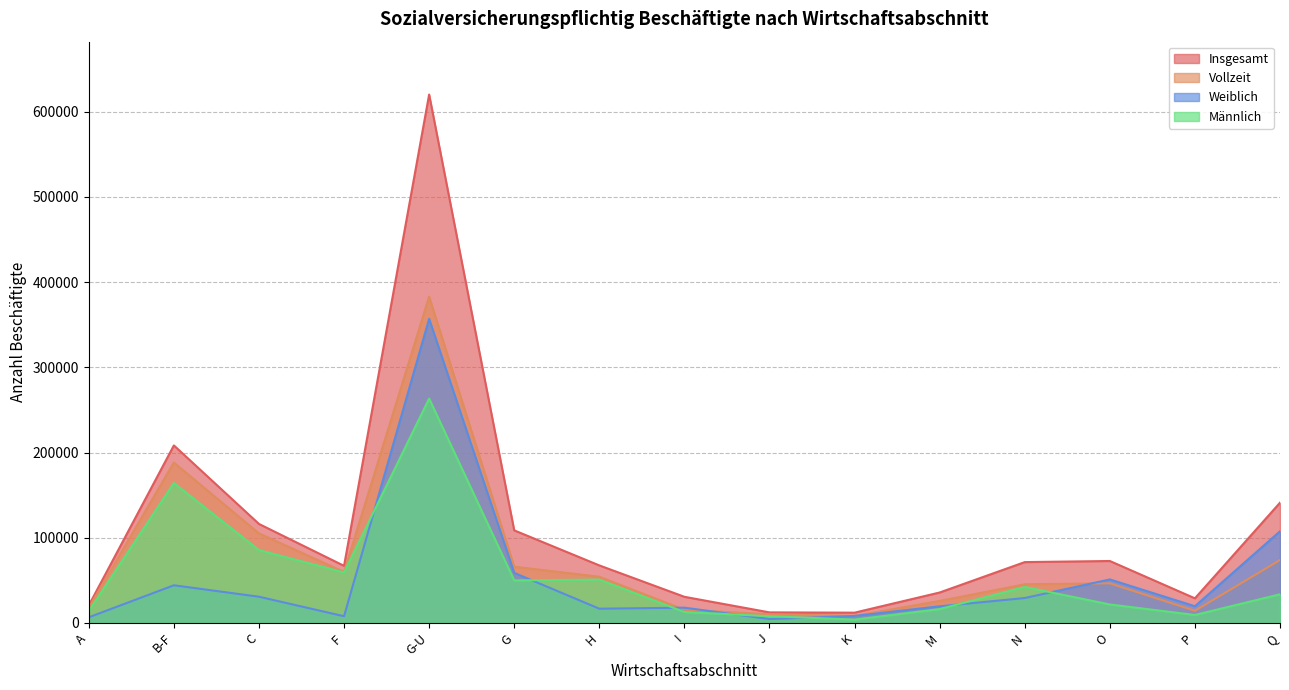

In Männlich, how many points are higher than both neighbors (excluding endpoints)?

4